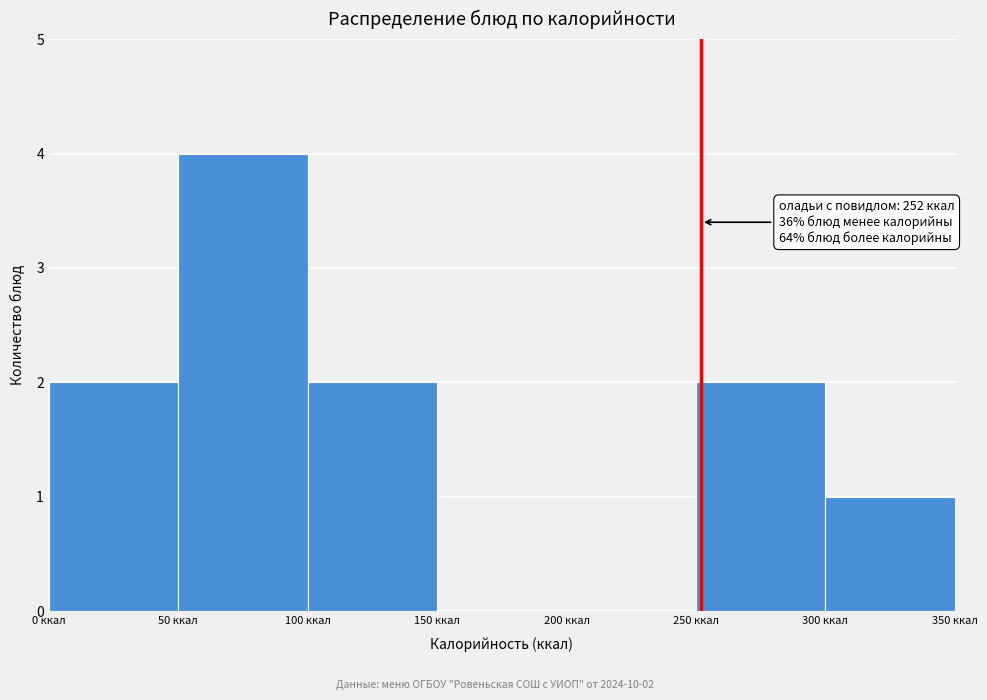

Over which range of the x-axis is the bar tallest?

50 to 100